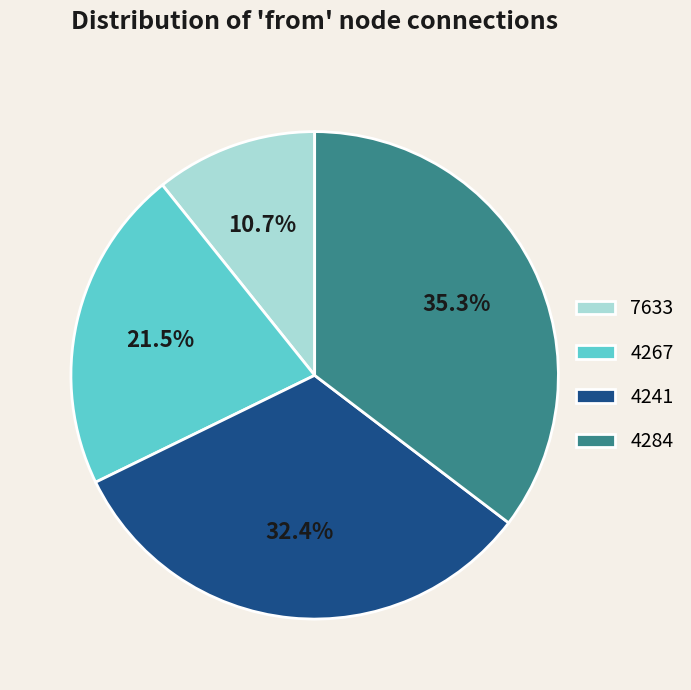

Which slice is the smallest?

7633